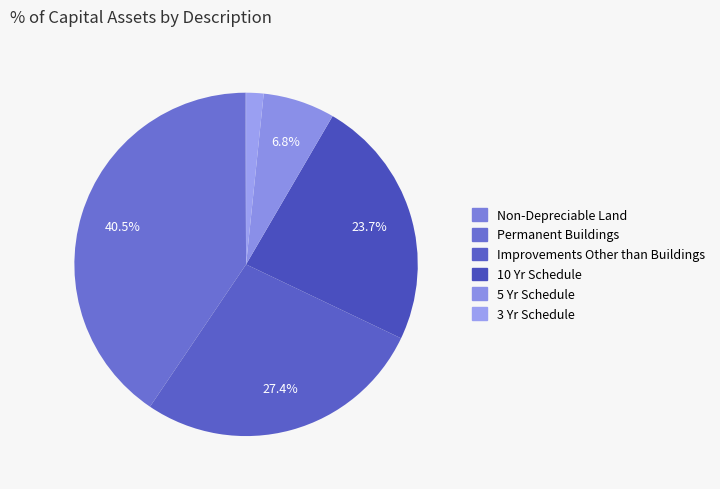

Is there a majority slice in this chart?

No